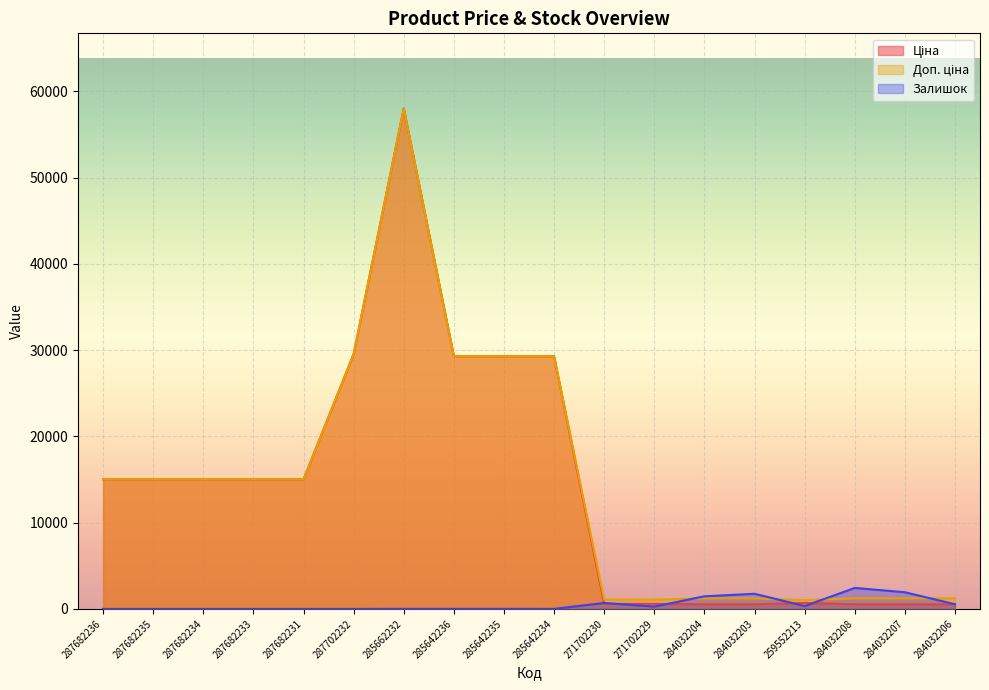

True or false: Доп. ціна and Ціна intersect in this chart.

False